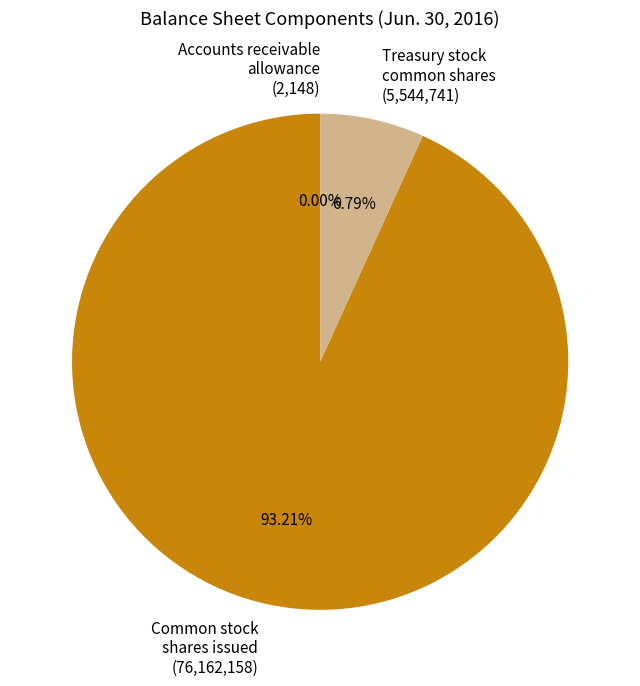

Is the sum of Treasury stock common shares (5,544,741) and Common stock shares issued (76,162,158) greater than half?

Yes